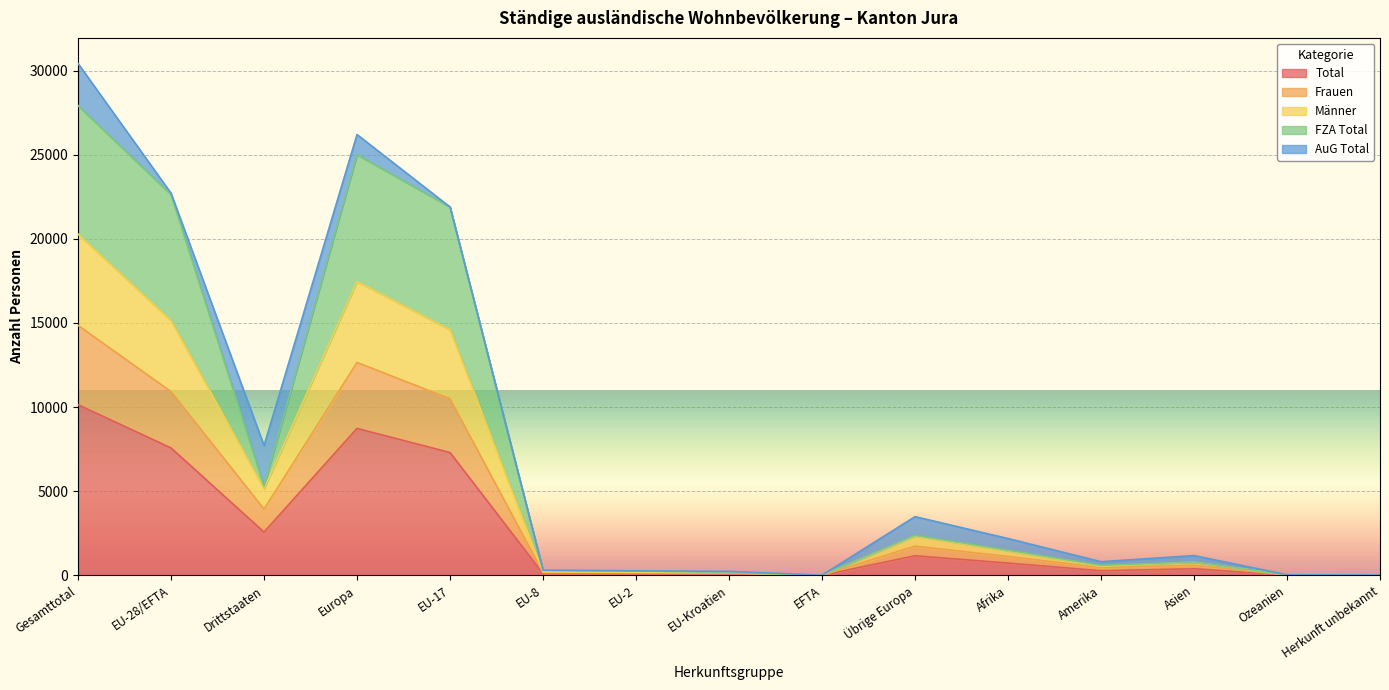

True or false: FZA Total and Männer cross at least once.

False